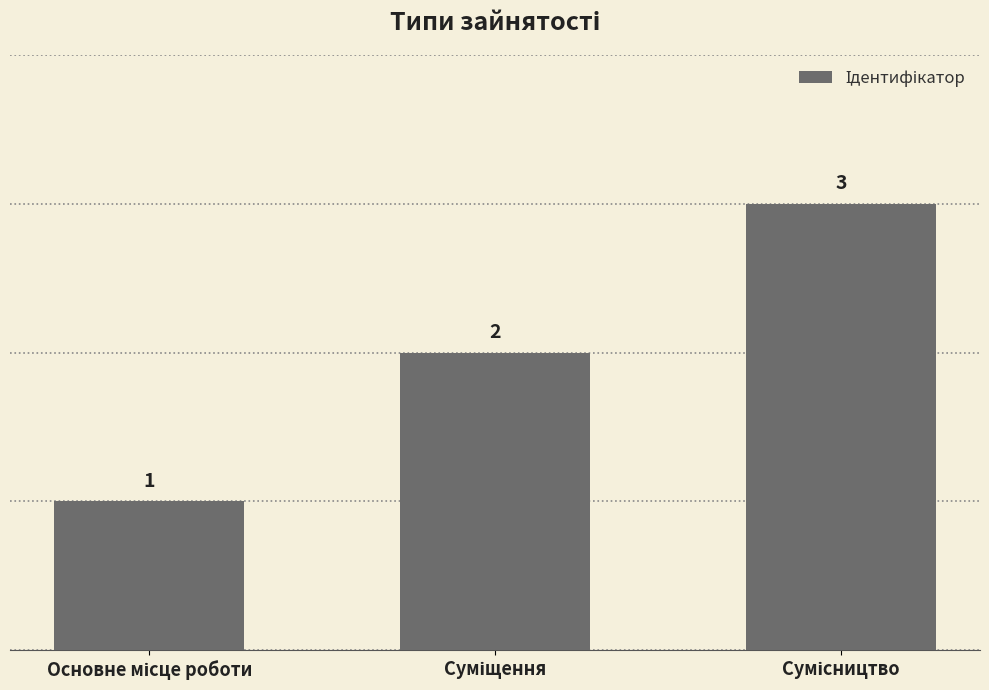

What is the value of the 2nd bar from the left?

2